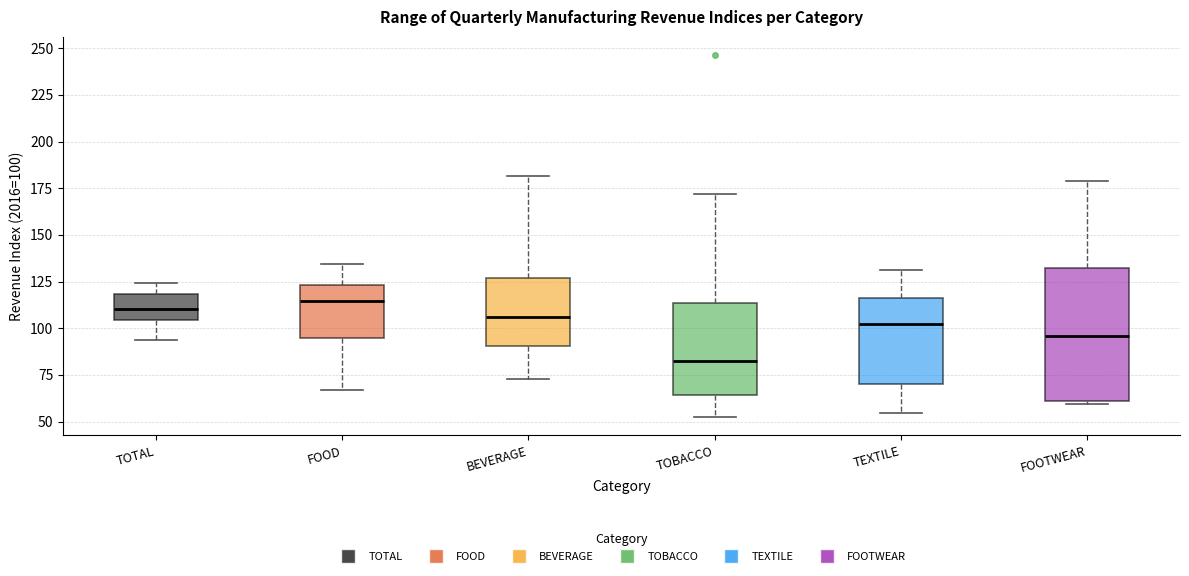

Reading left to right, read every box against the y-axis: the position of its median line, the range the box covers, and the ends of its whiskers. The values are not printed on the chart, so give them approximately, as read against the axis.

TOTAL: median 110, box 105 to 120, whiskers 95 to 125
FOOD: median 115, box 95 to 125, whiskers 65 to 135
BEVERAGE: median 105, box 90 to 125, whiskers 75 to 180
TOBACCO: median 80, box 65 to 115, whiskers 50 to 170
TEXTILE: median 105, box 70 to 115, whiskers 55 to 130
FOOTWEAR: median 95, box 60 to 130, whiskers 60 (just below the box's lower edge) to 180